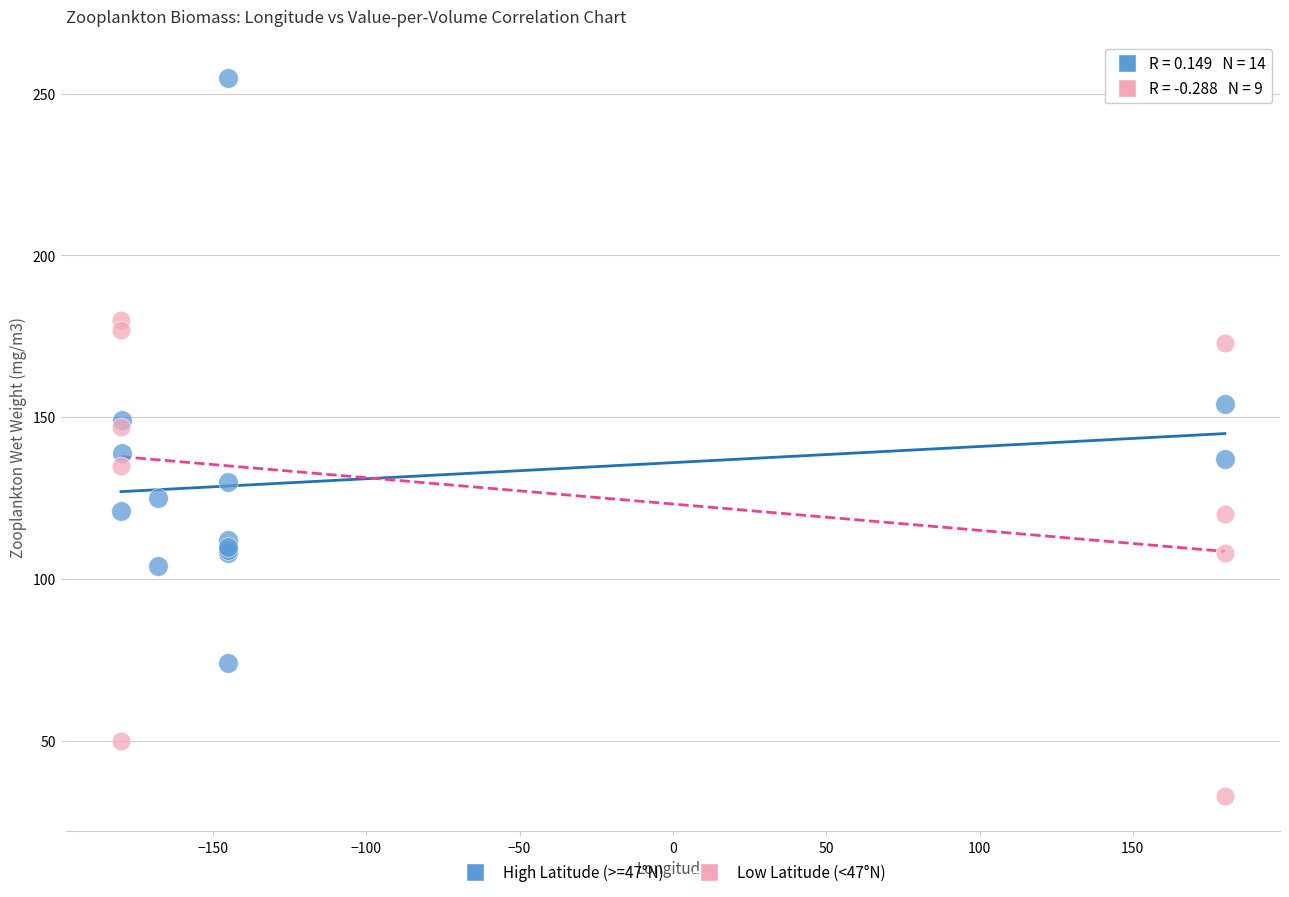

Which series has the widest spread of Y values?

High Latitude (>=47°N)